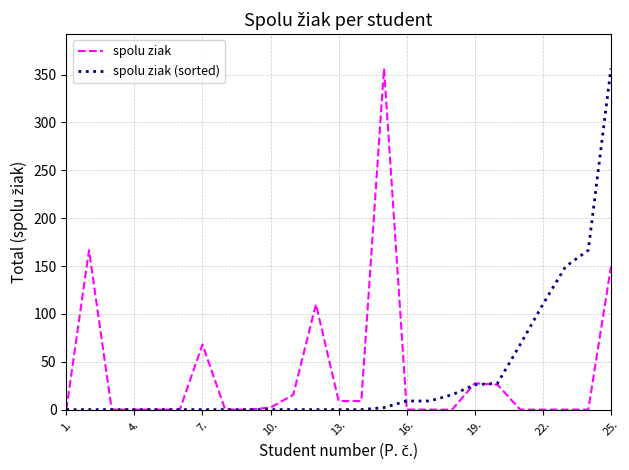

What is the highest value of the spolu ziak (sorted) series?

356.5